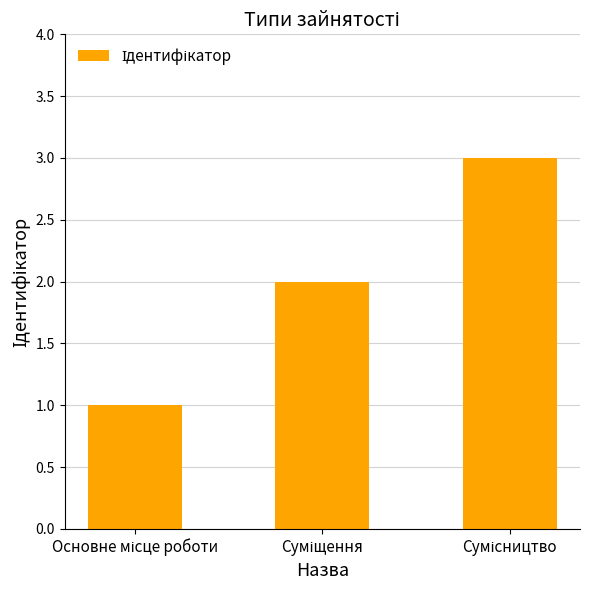

What is the sum of all values?

6